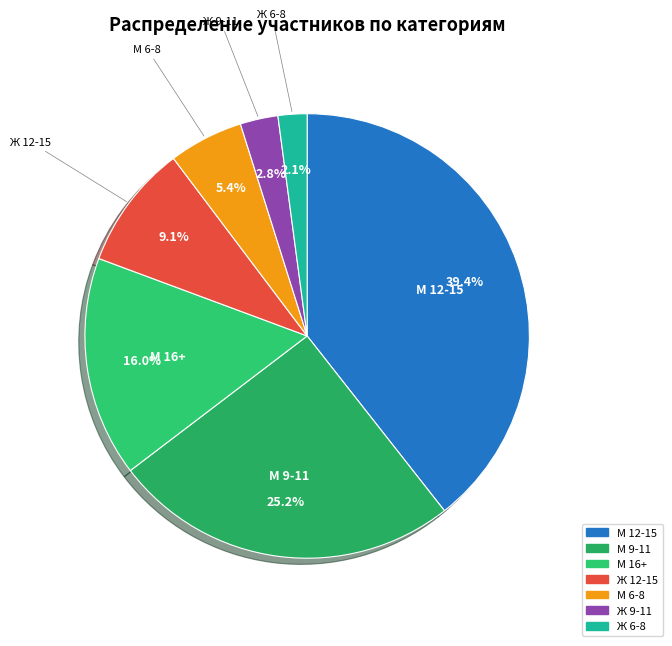

Does any single category account for the majority?

No